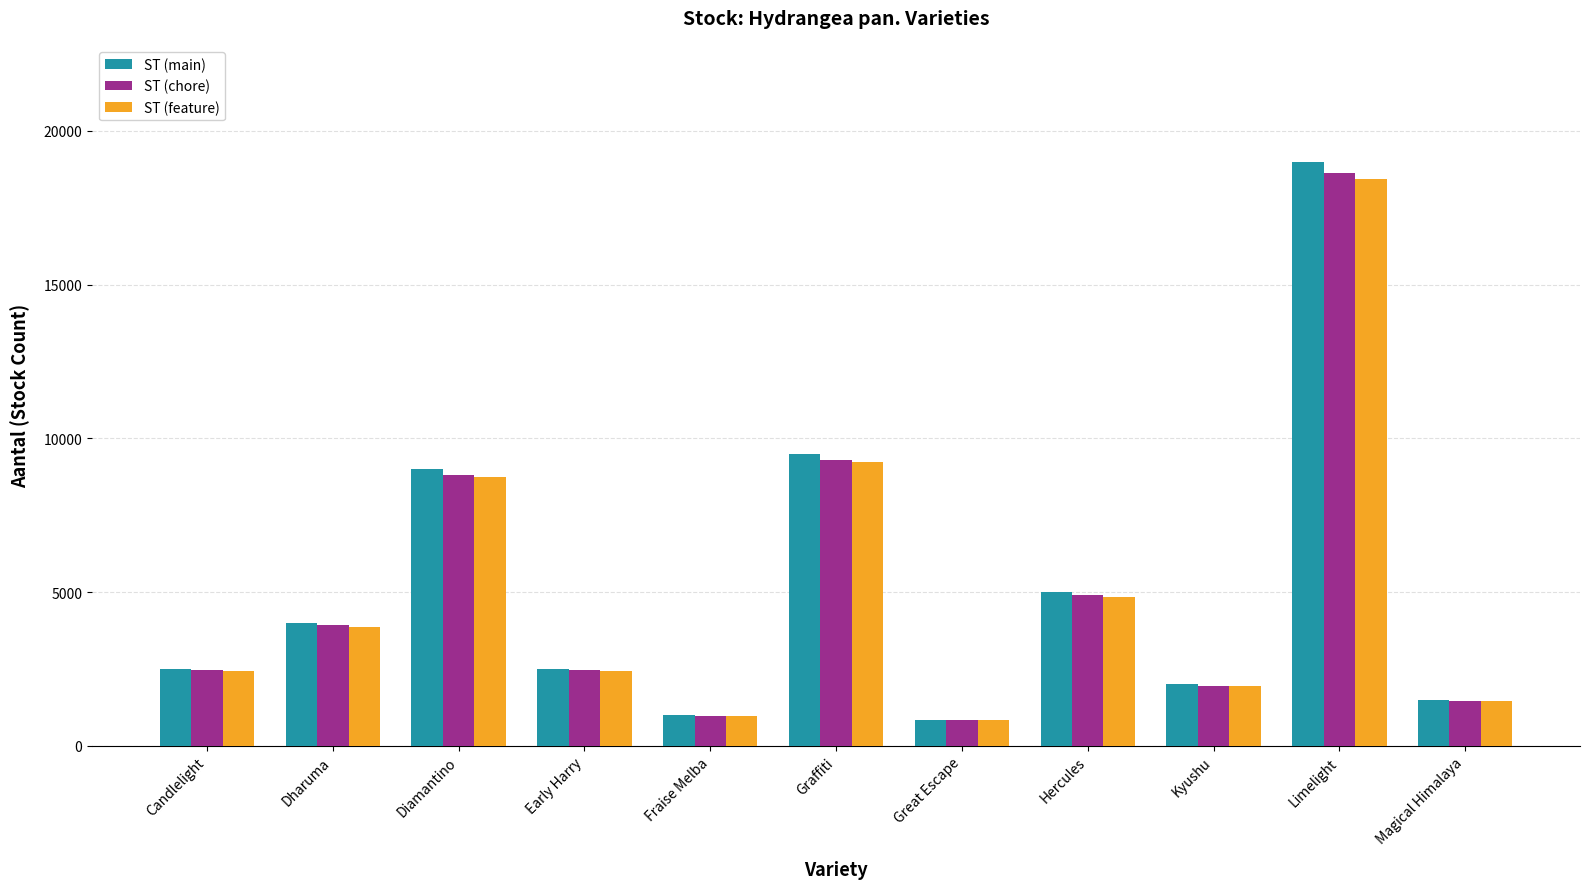

True or false: ST (main) has a value of 9500 at Graffiti.

True